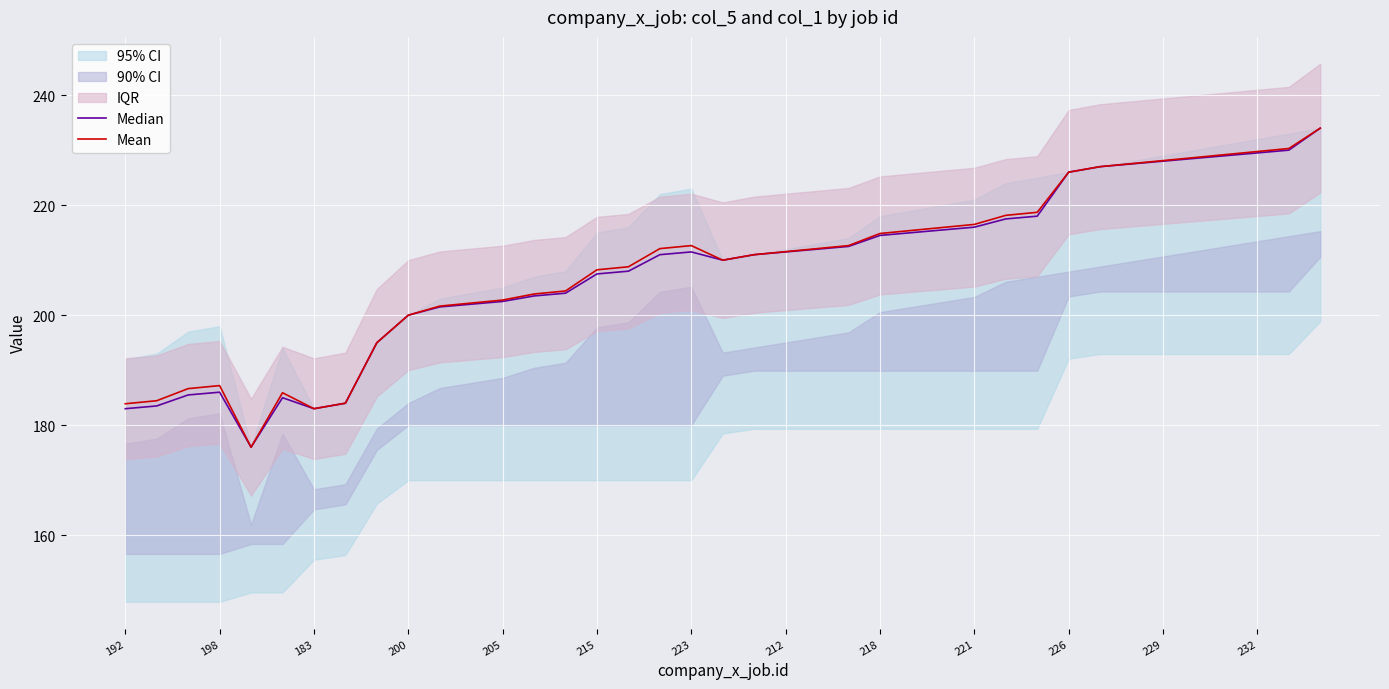

What is the maximum value for Mean?

234.0